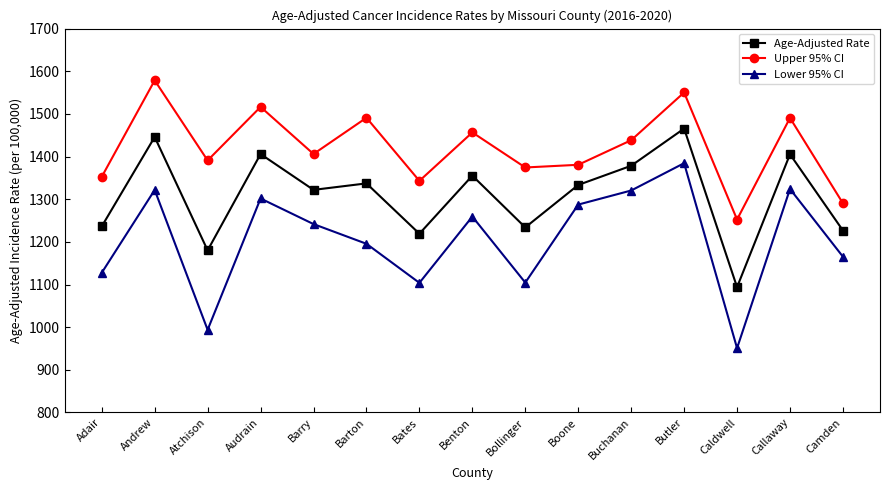

Which series has the largest total across all categories?

Upper 95% CI